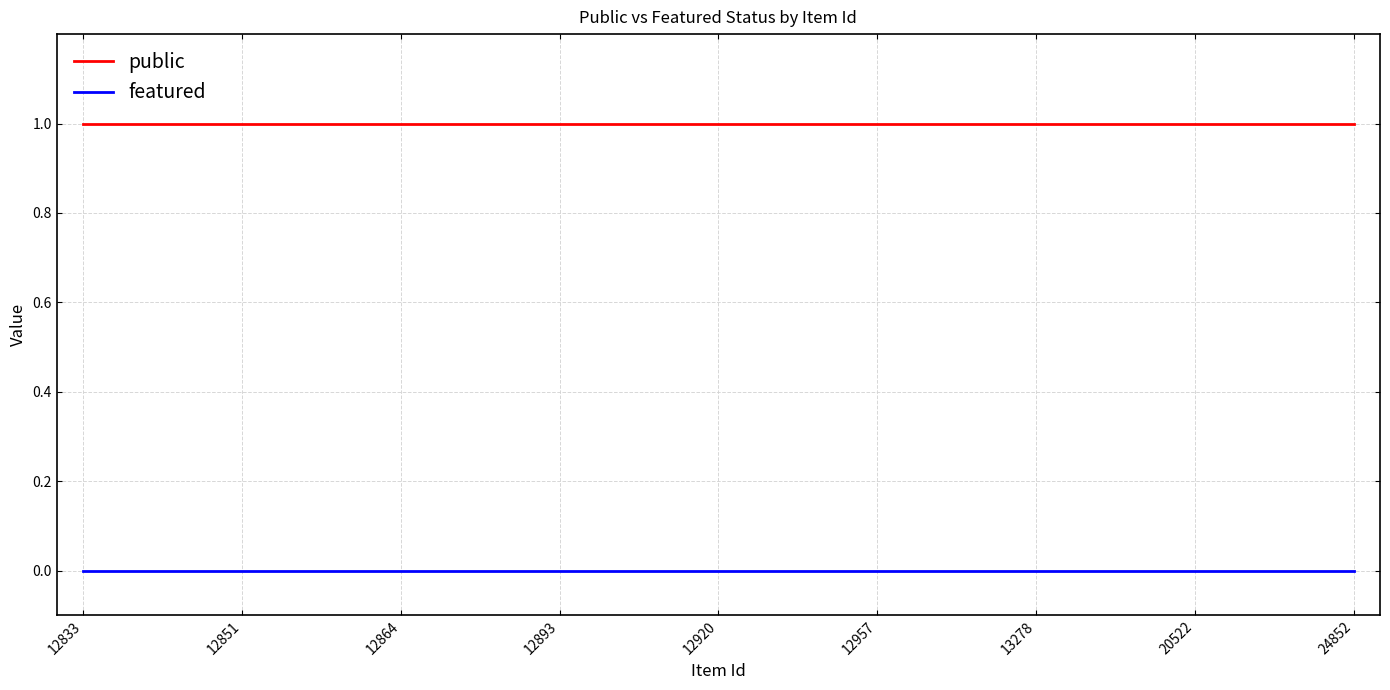

True or false: featured and public cross at least once.

False